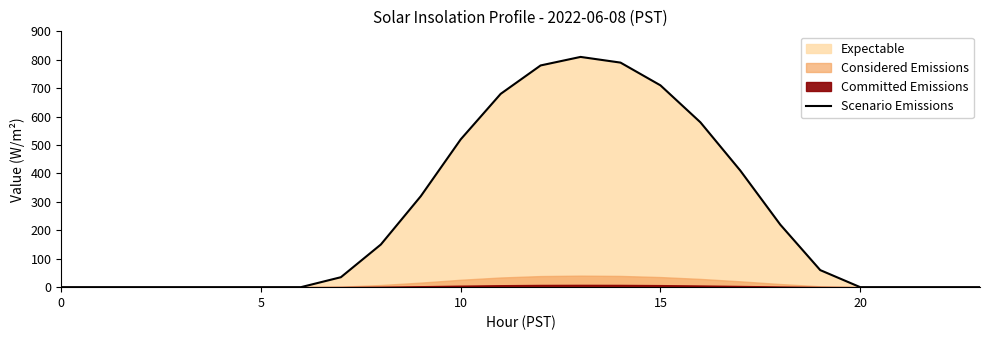

What is the change in value from 7 to 16?

+545